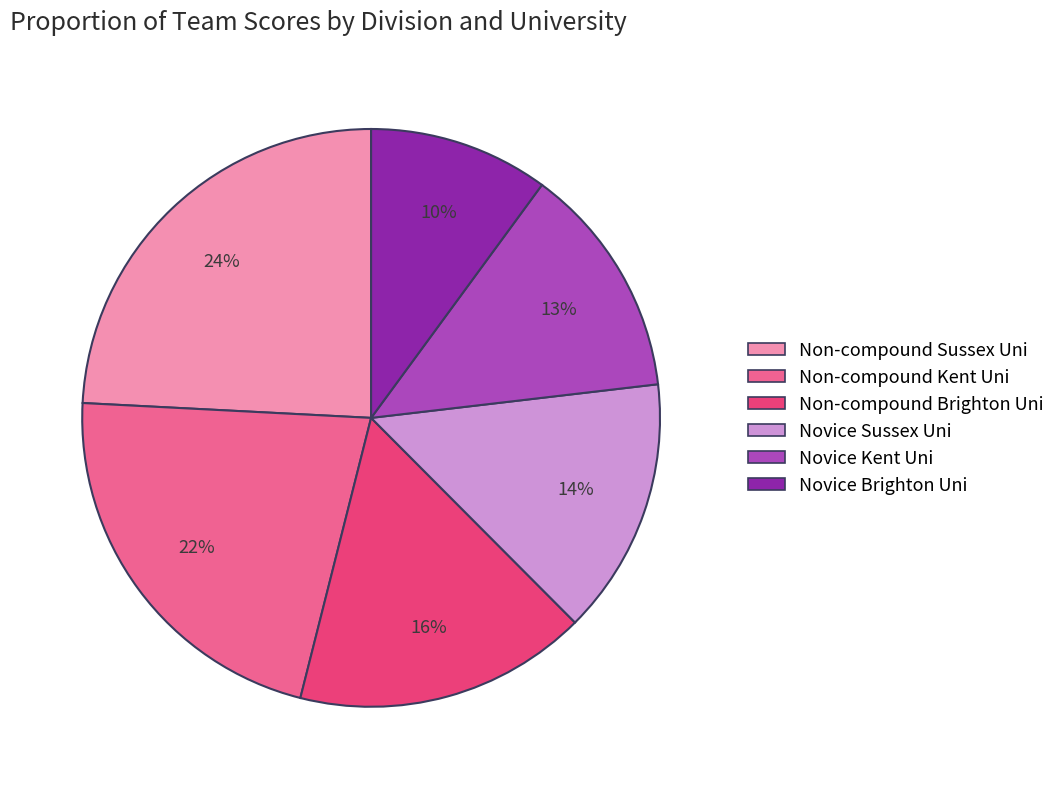

How many segments does this pie chart have?

6